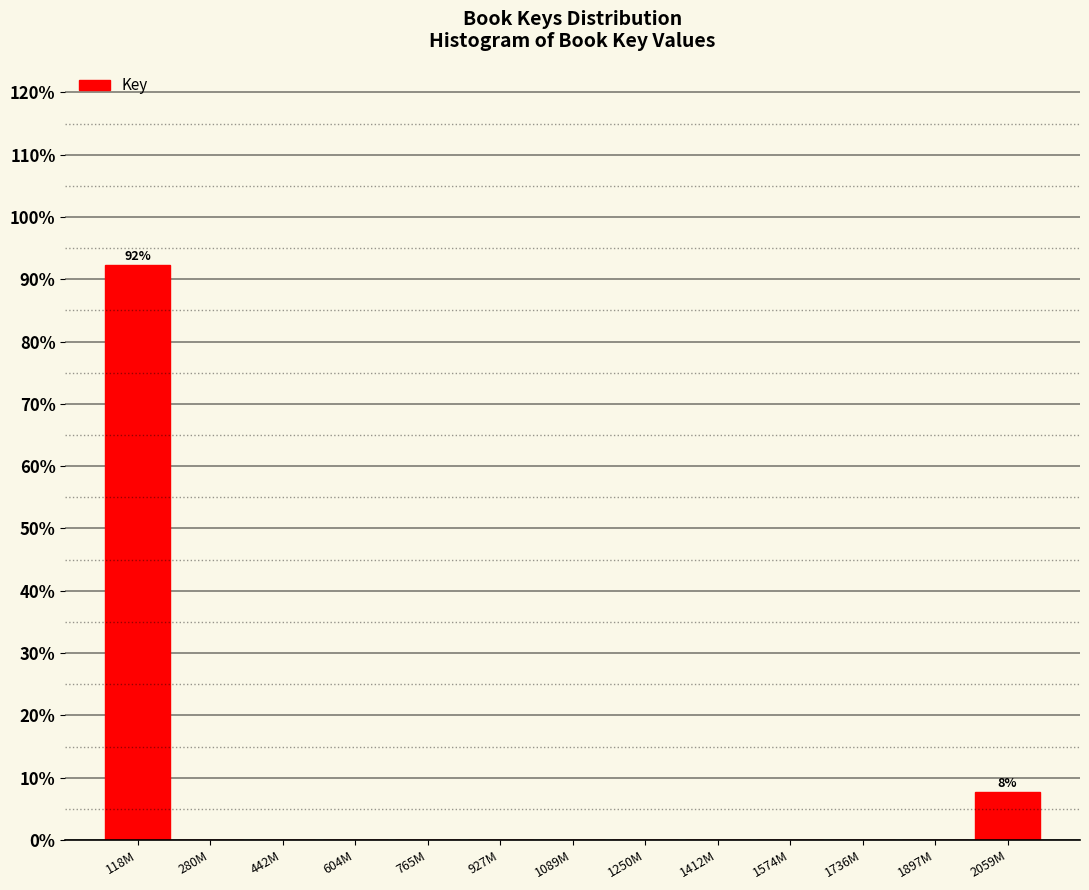

Reading right to left, what are all the values shown in this chart?

2059M=7.7	1897M=0.0	1736M=0.0	1574M=0.0	1412M=0.0	1250M=0.0	1089M=0.0	927M=0.0	765M=0.0	604M=0.0	442M=0.0	280M=0.0	118M=92.3